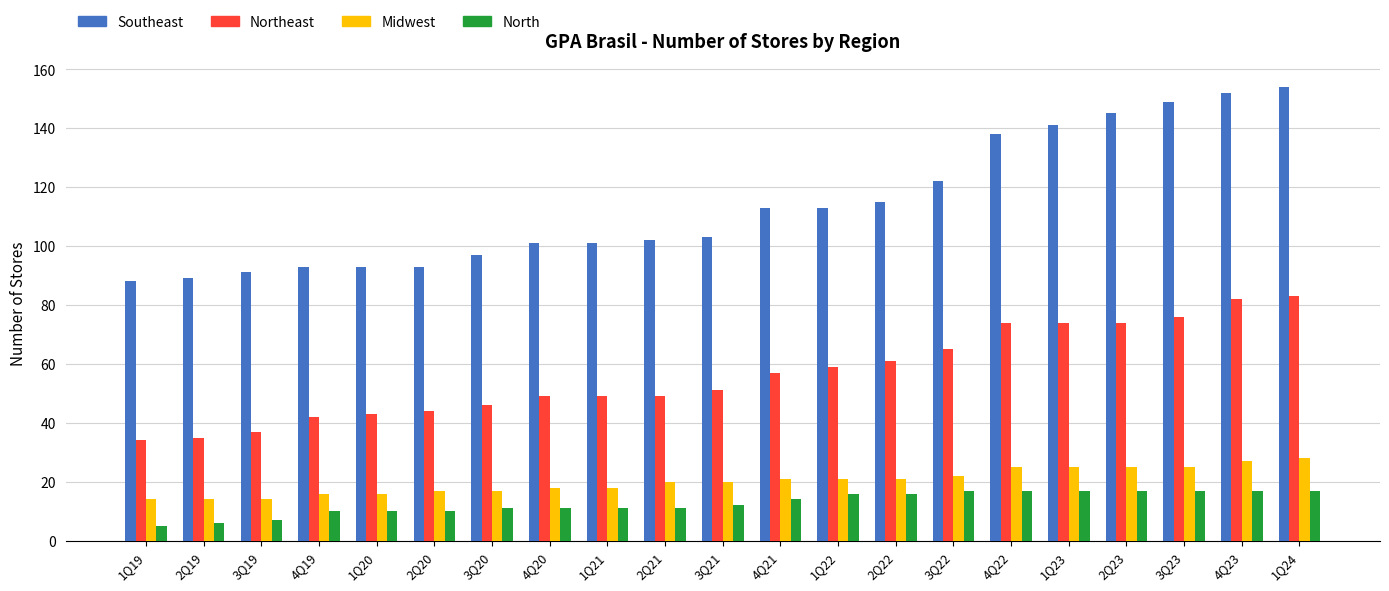

Does the chart contain any negative values?

No